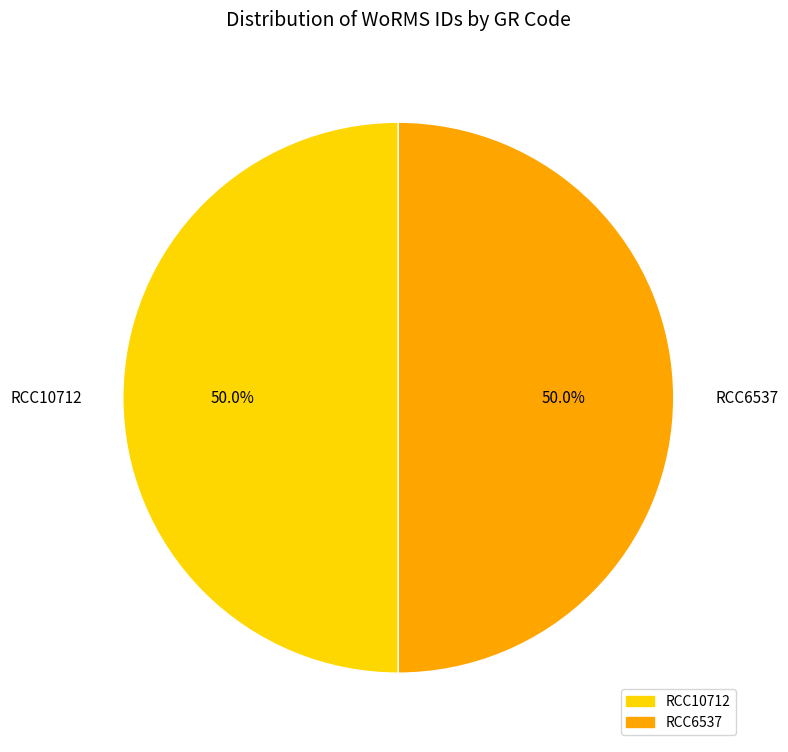

How many slices are in this pie chart?

2